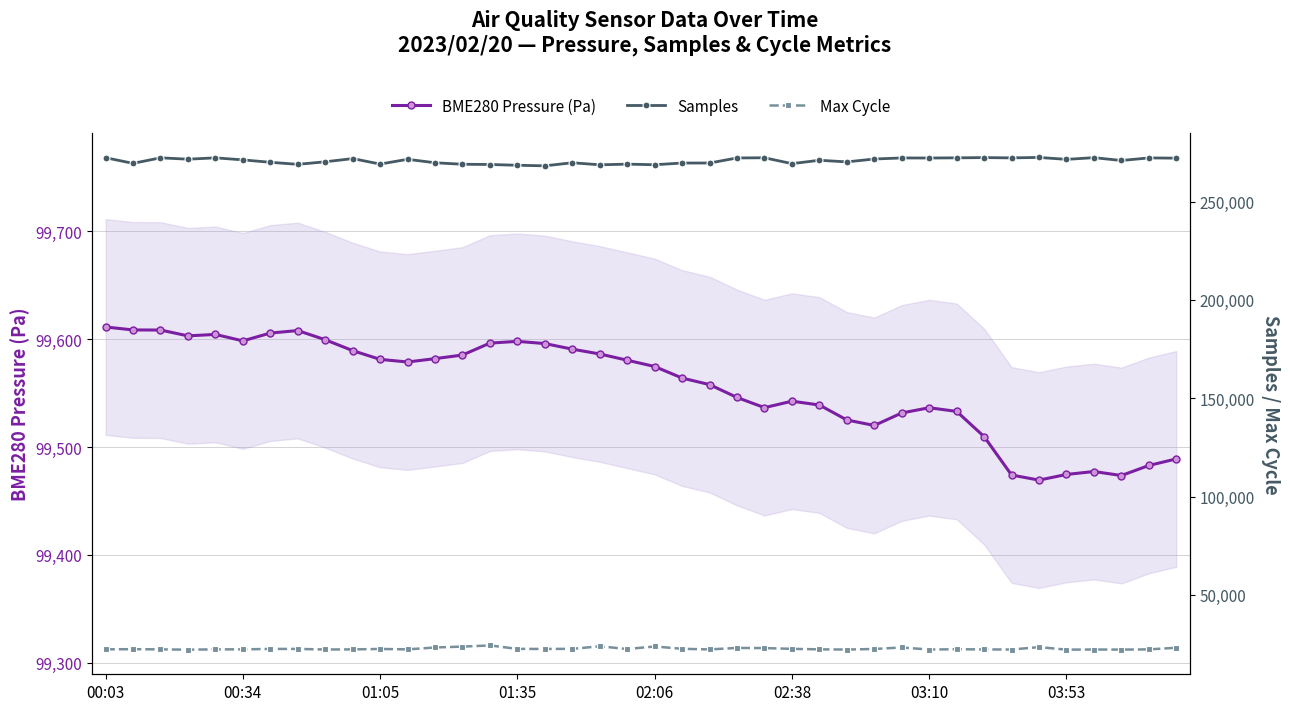

Is it true that Max Cycle equals 22524.0 at 19?

True